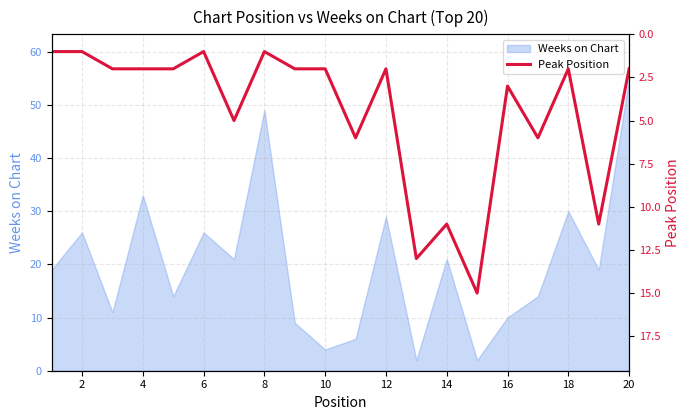

What is the minimum value shown in the chart?

1